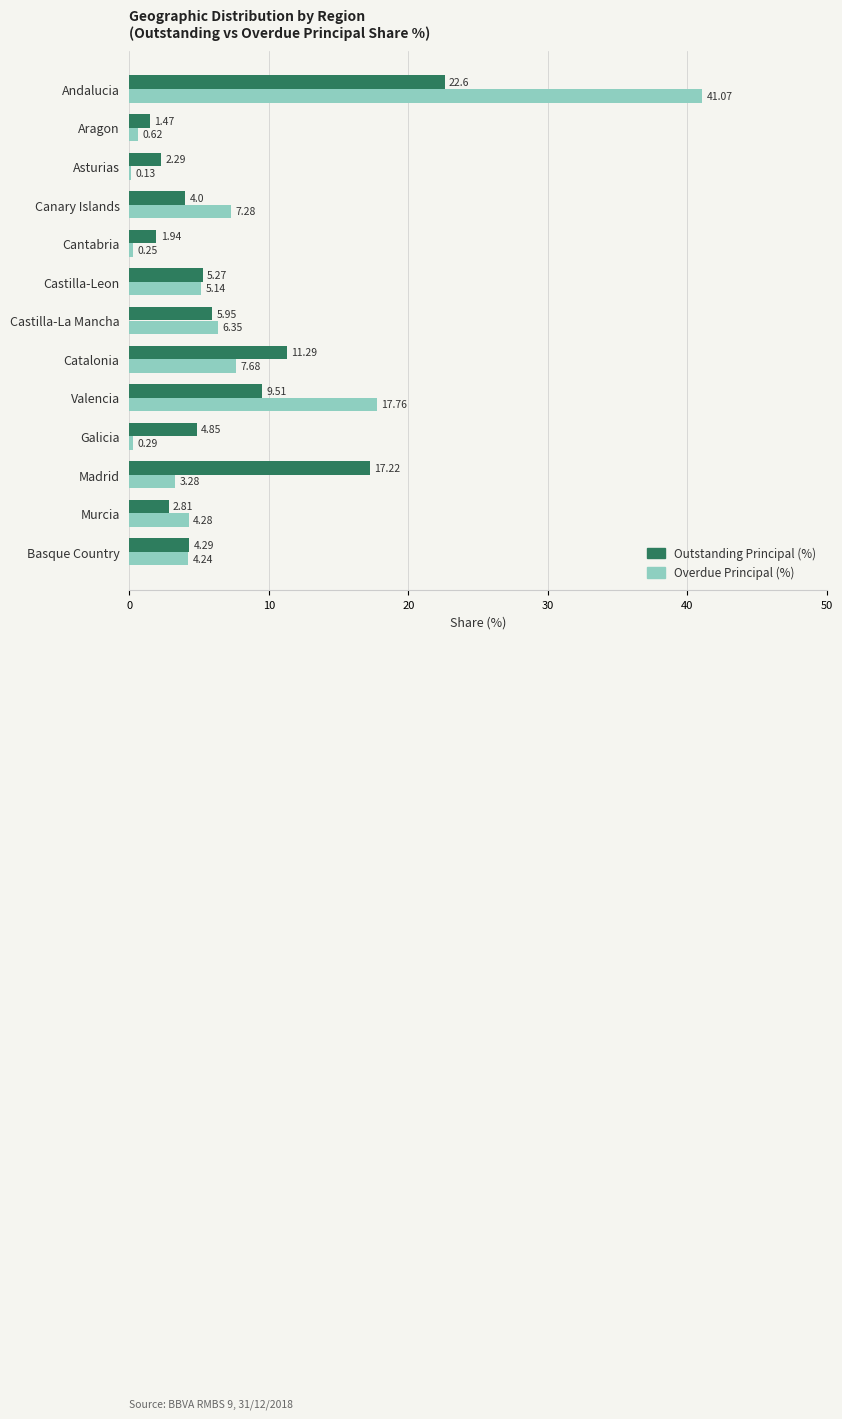

What are all the series names shown in the legend?

Outstanding Principal (%), Overdue Principal (%)